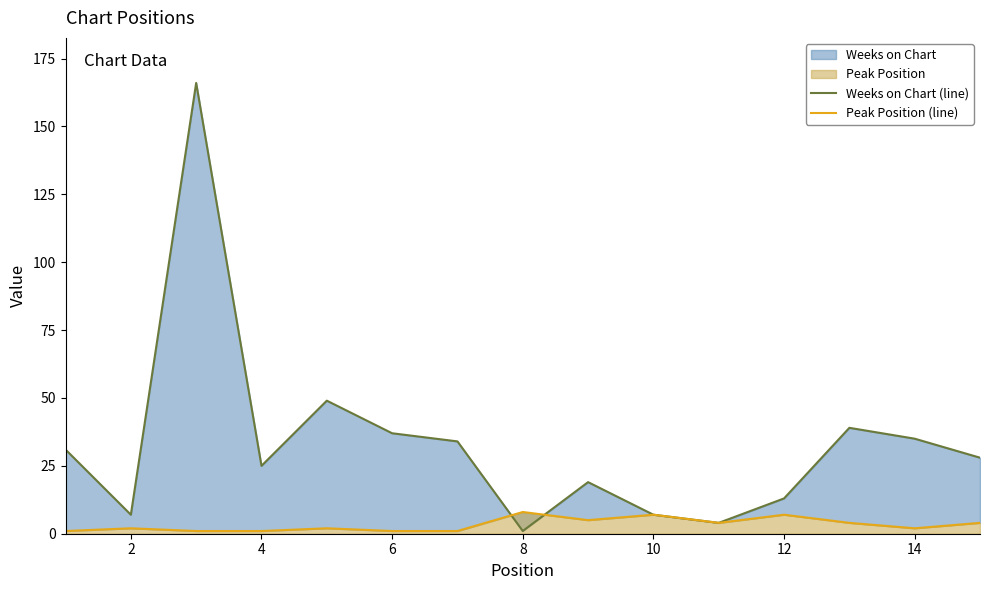

How many interior local peaks does the Peak Position (line) series have?

5